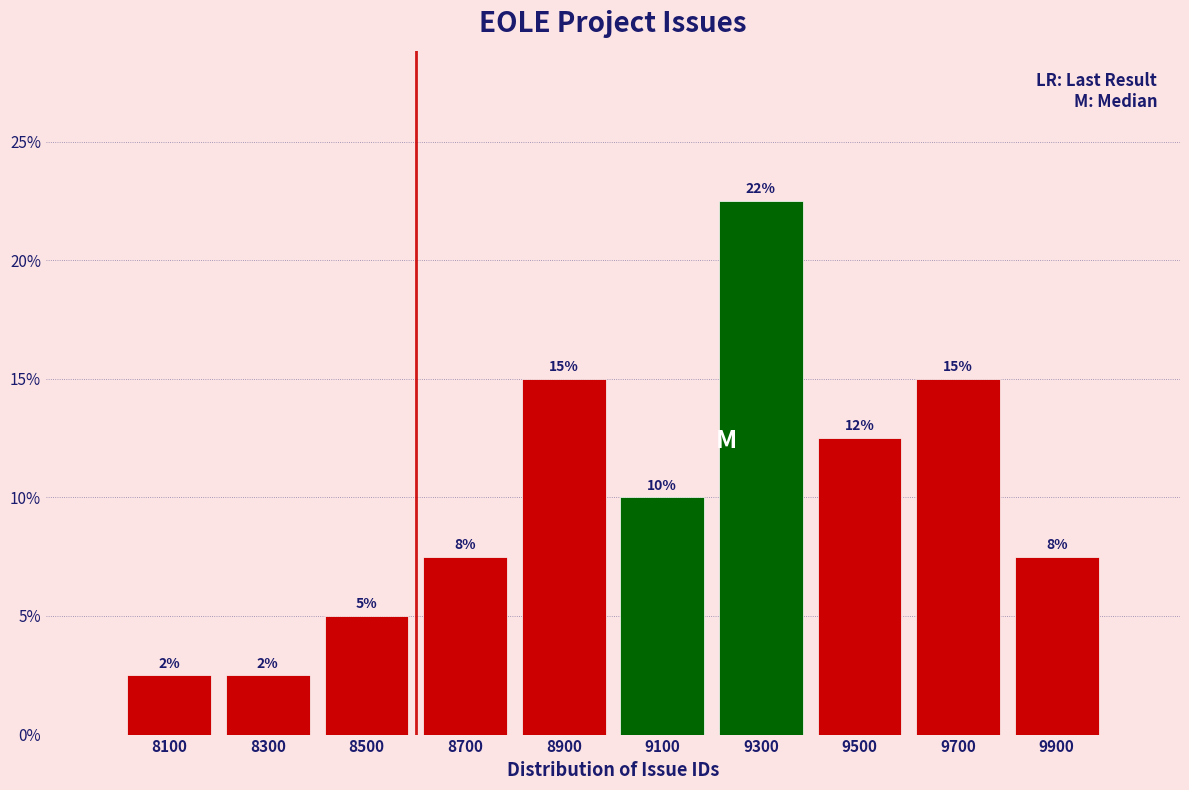

Are the bars horizontal?

No